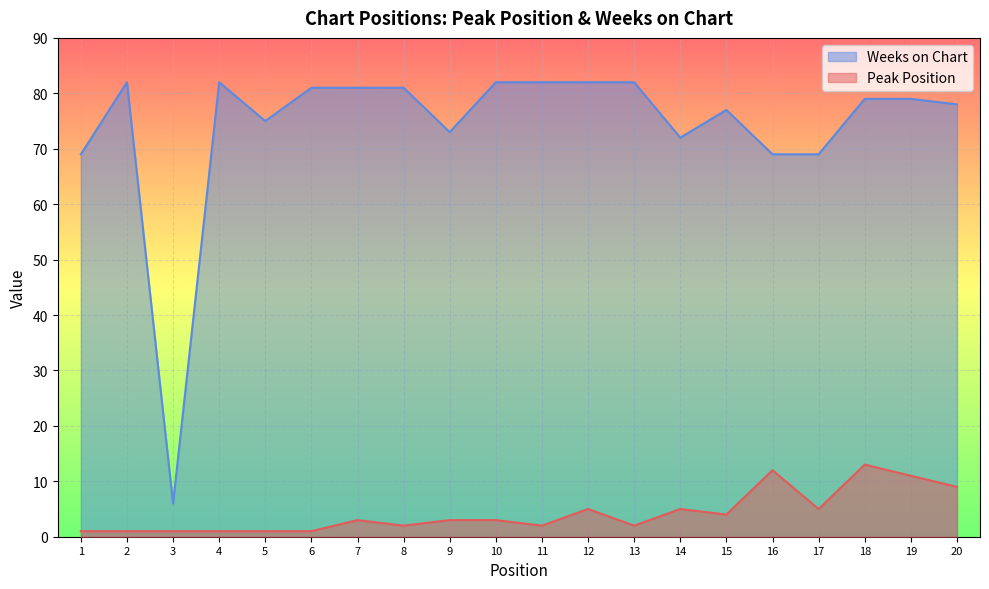

Rank the series at 16 from highest to lowest value.

Weeks on Chart, Peak Position